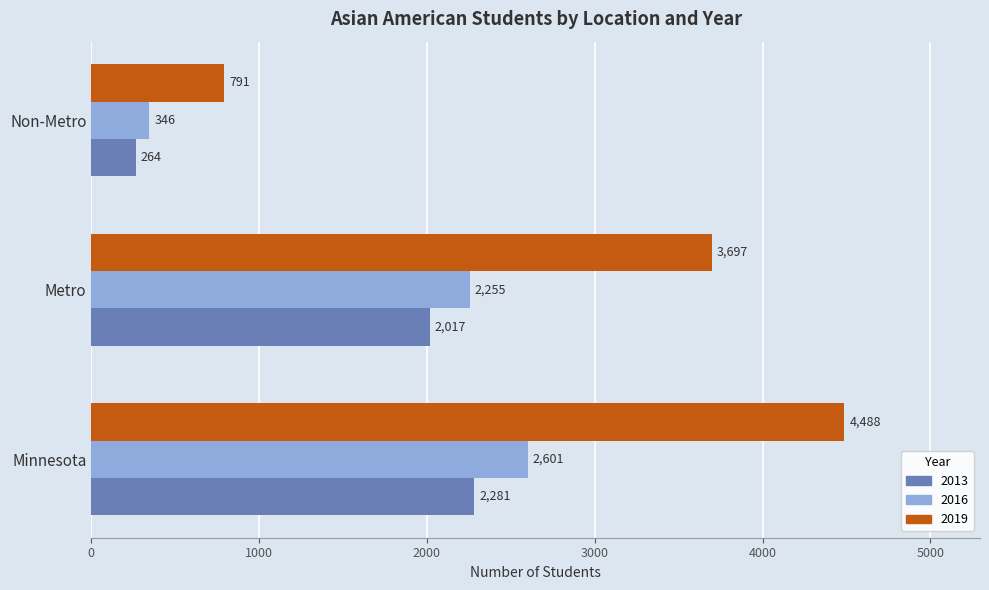

What is the sum of all 2013 values?

4562